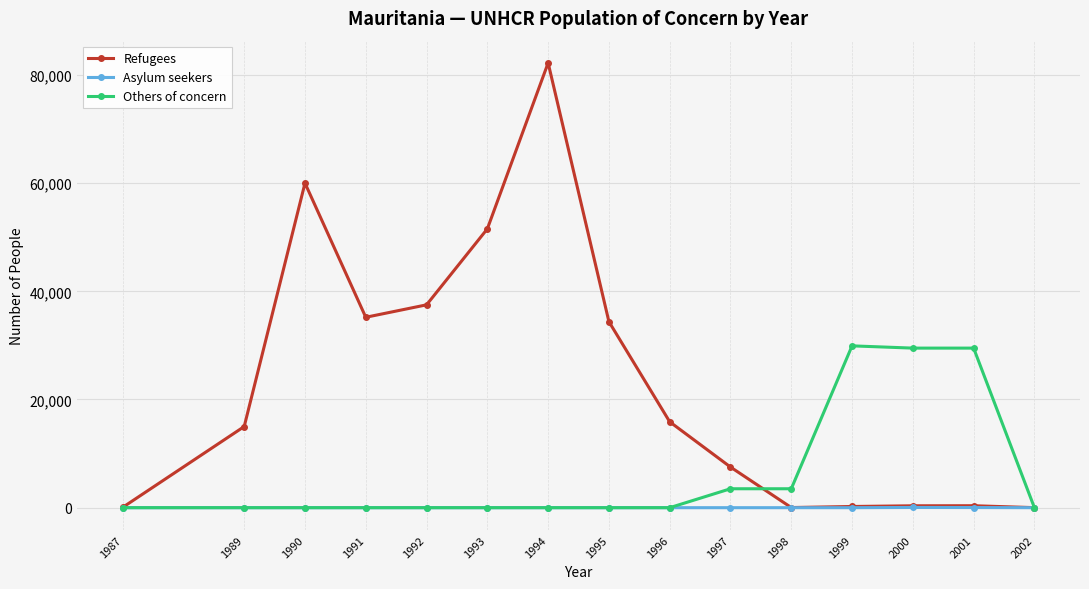

List the series in order of their peak value, lowest first.

Asylum seekers, Others of concern, Refugees